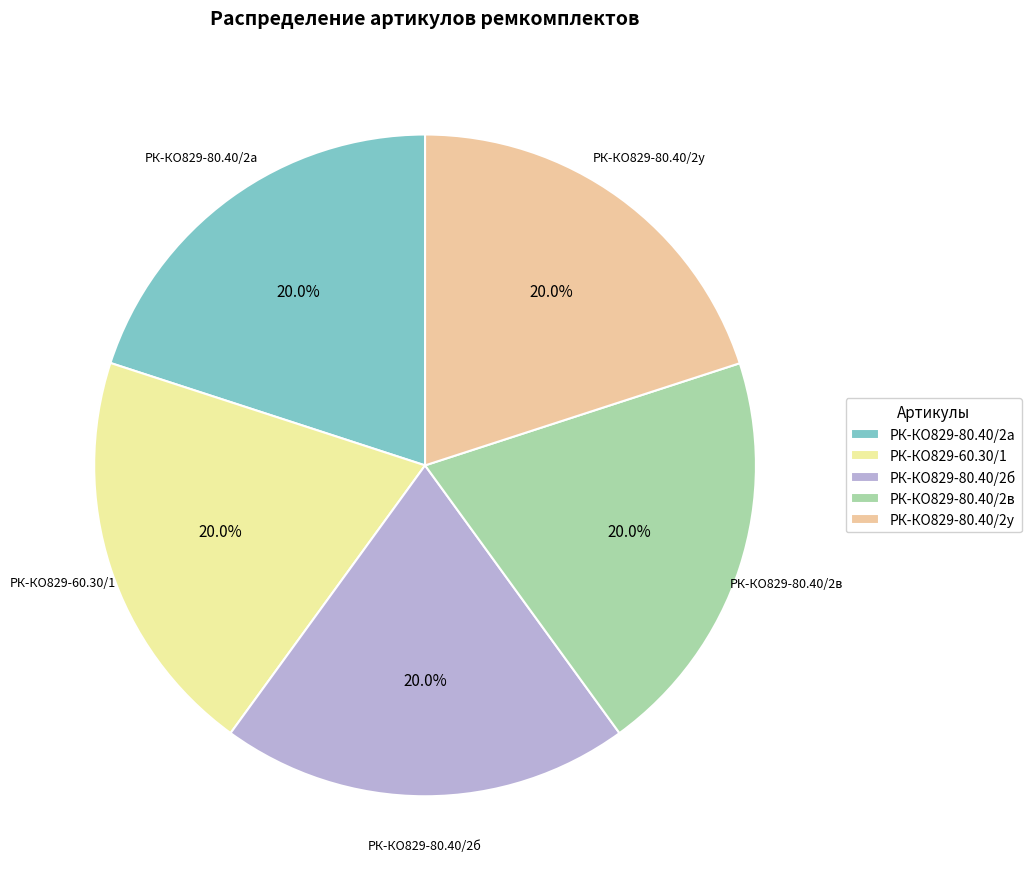

To the nearest percent, what is the average slice percentage?

20%